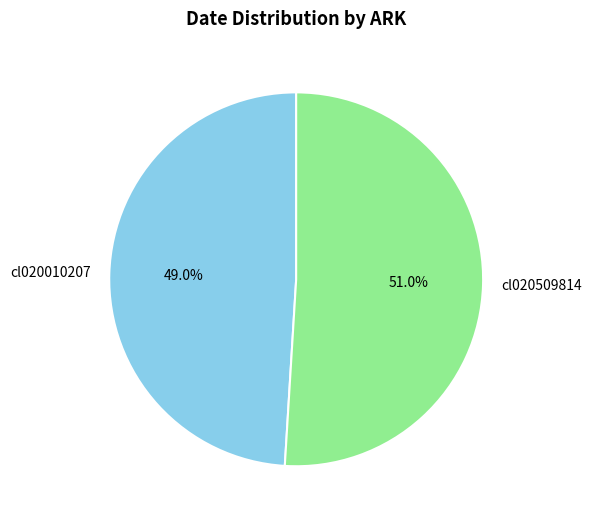

What is the largest slice in the pie chart?

cl020509814